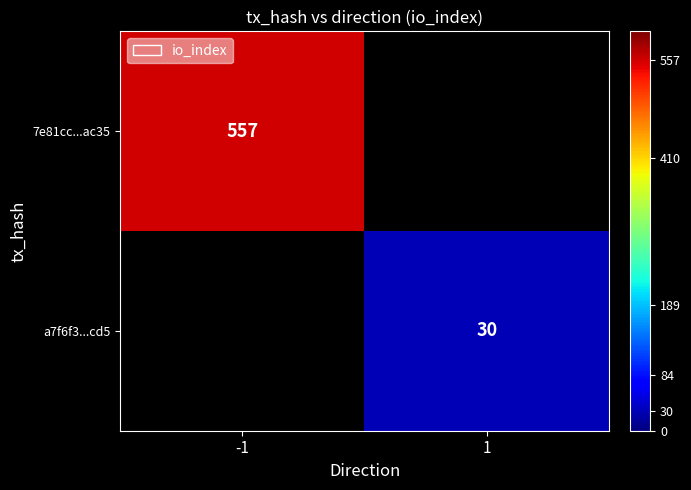

The a7f6f3...cd5 series shows 30 at 1. True or false?

True